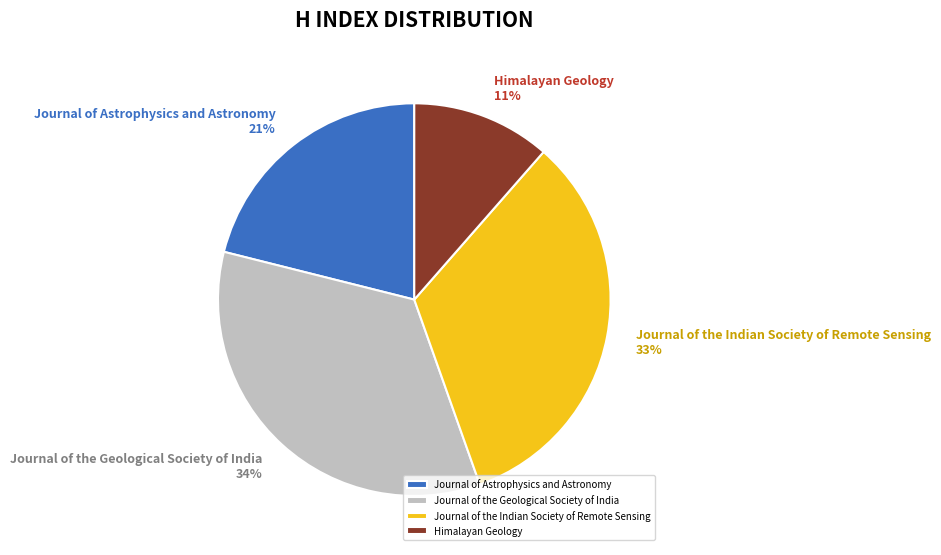

The Journal of Astrophysics and Astronomy slice represents 27% of the pie. True or false?

False